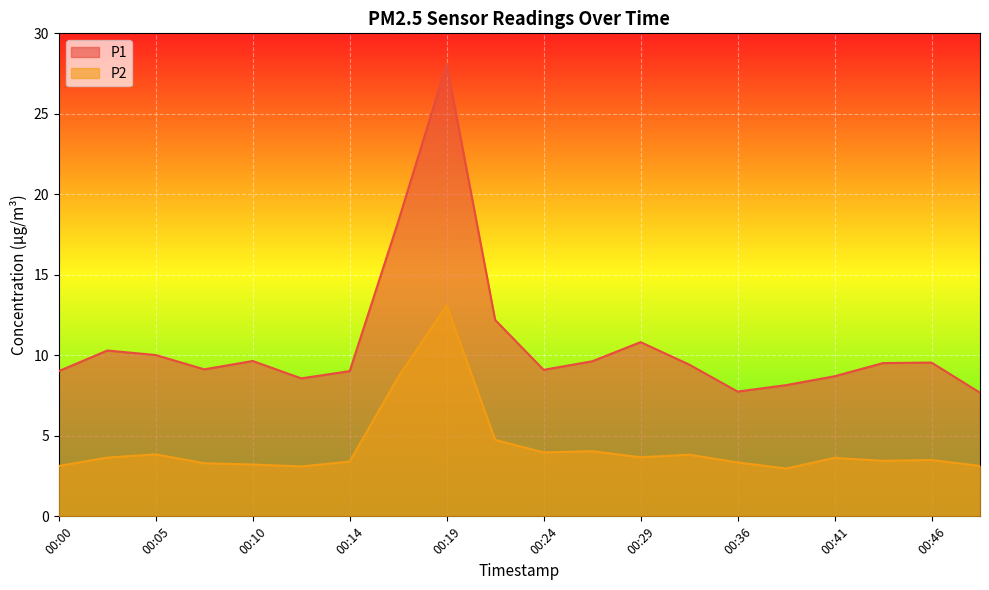

How many lines are shown in the chart?

2